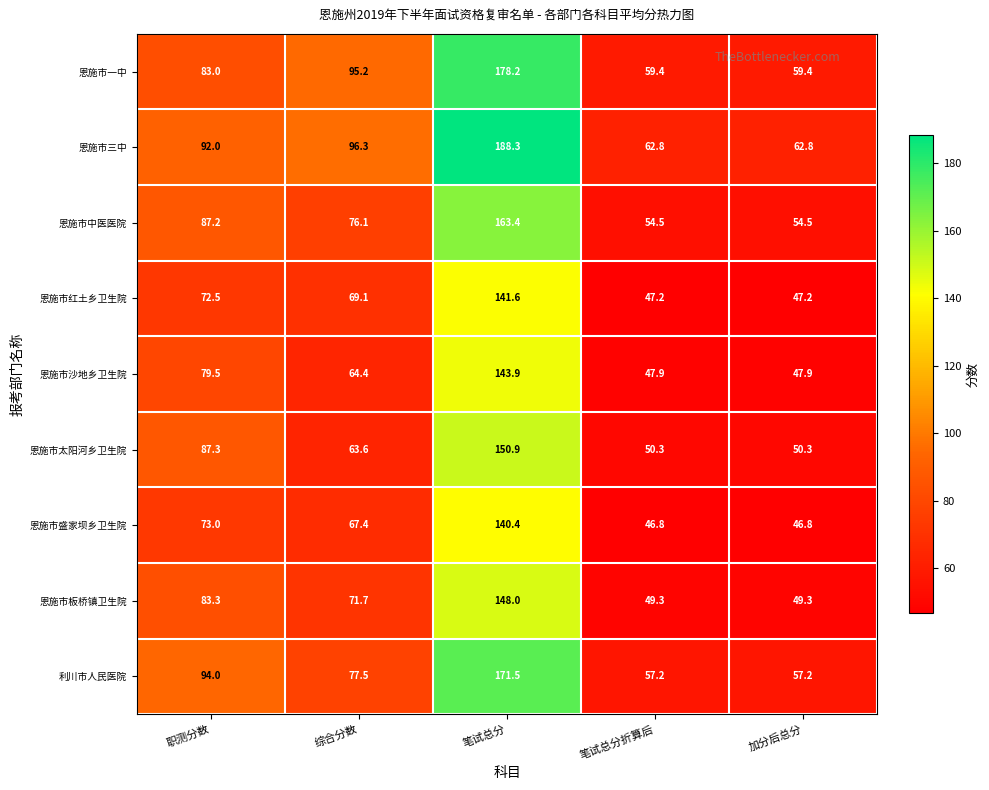

At which label is 恩施市一中 closest to 118?

综合分数